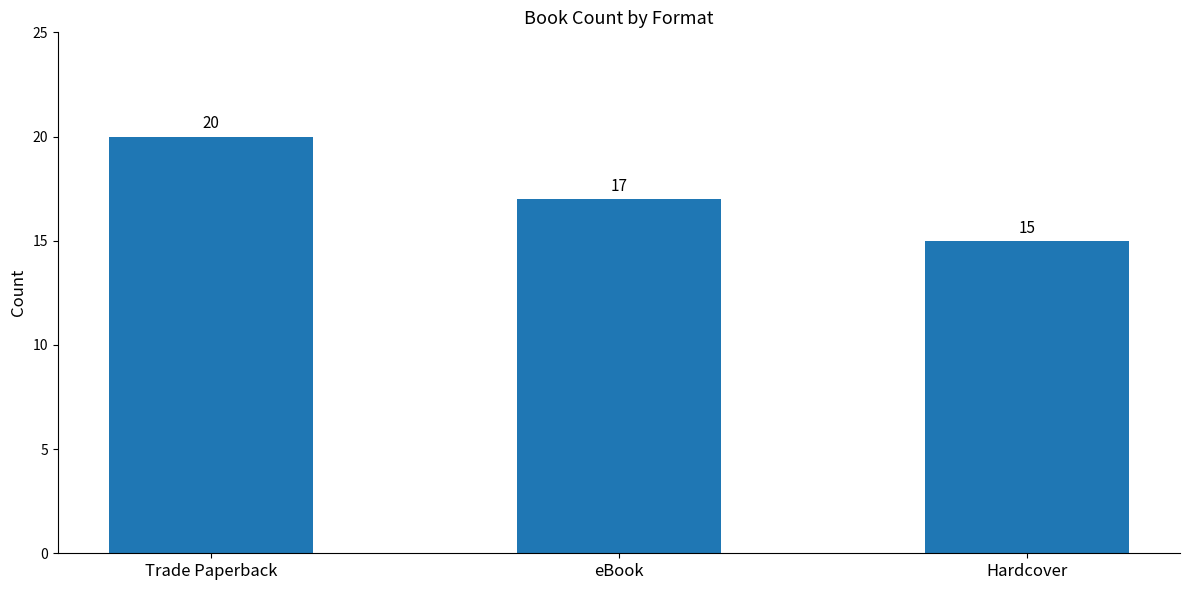

Reading left to right, list all the values displayed in this chart.

20	17	15